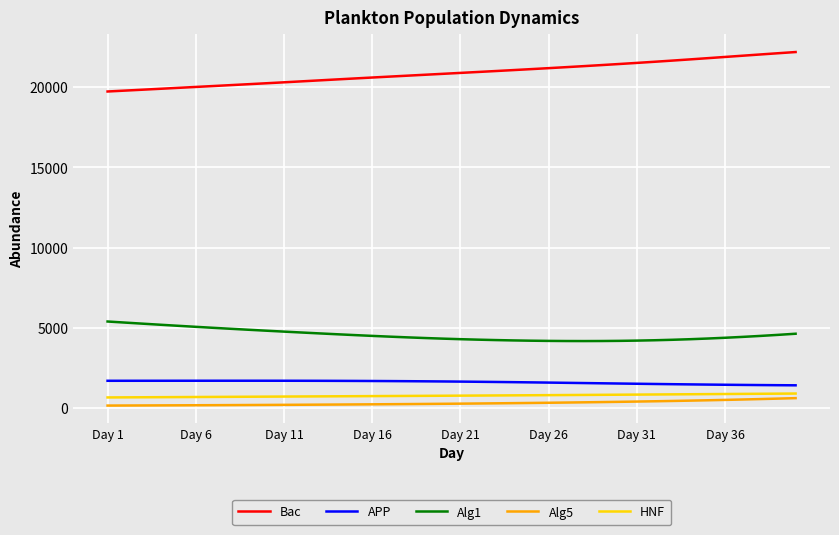

What are all the series names shown in the legend?

Bac, APP, Alg1, Alg5, HNF